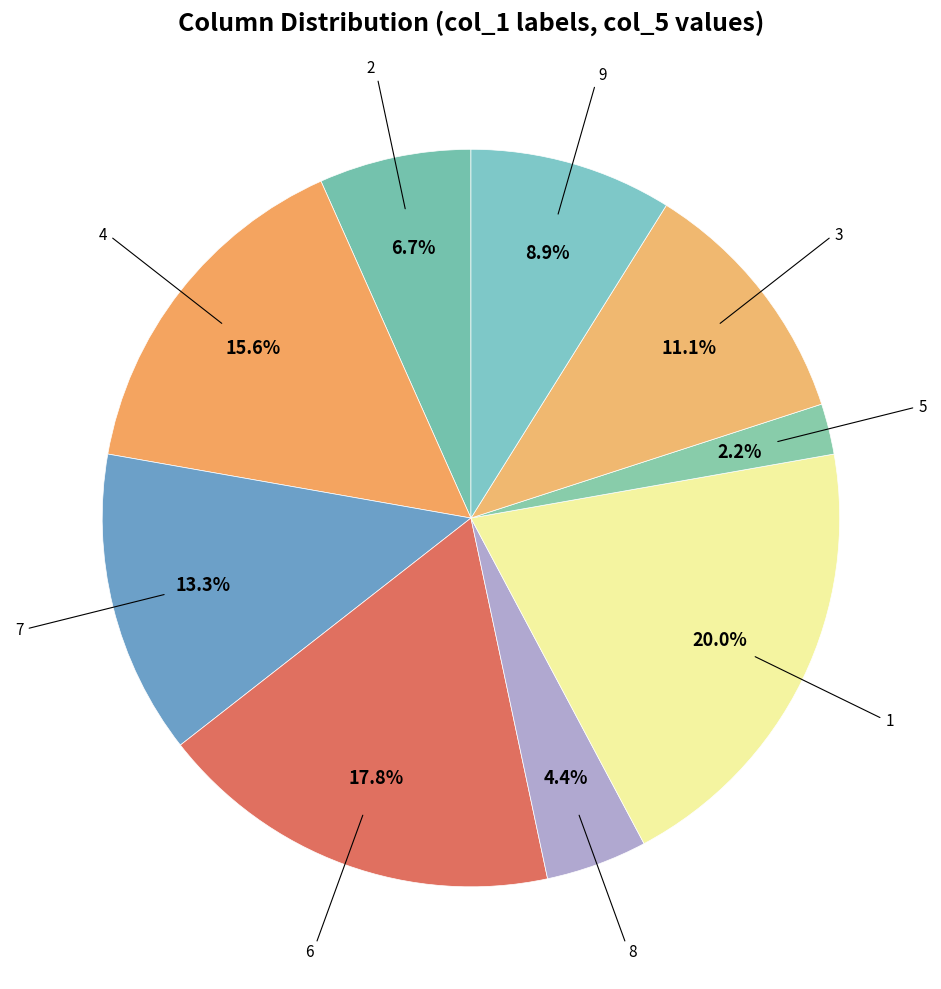

To the nearest percent, what is the difference between the largest and smallest slice percentages?

18%